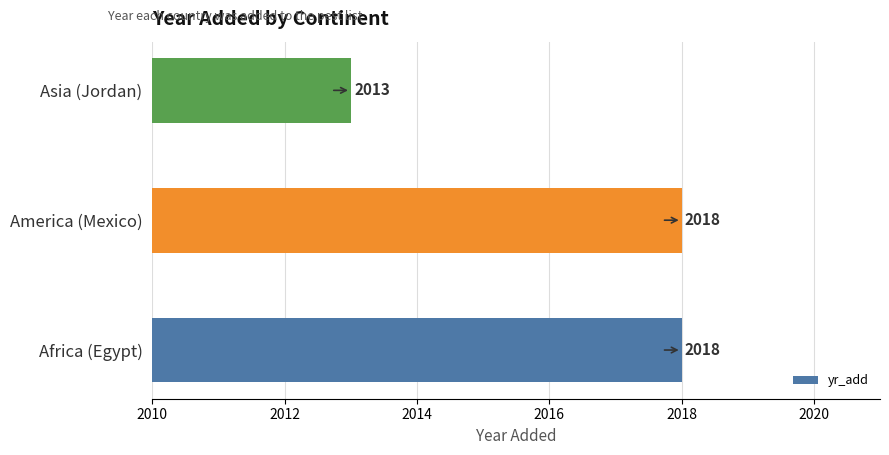

What is the ratio of the value at Africa (Egypt) to the value at Asia (Jordan)?

1.0